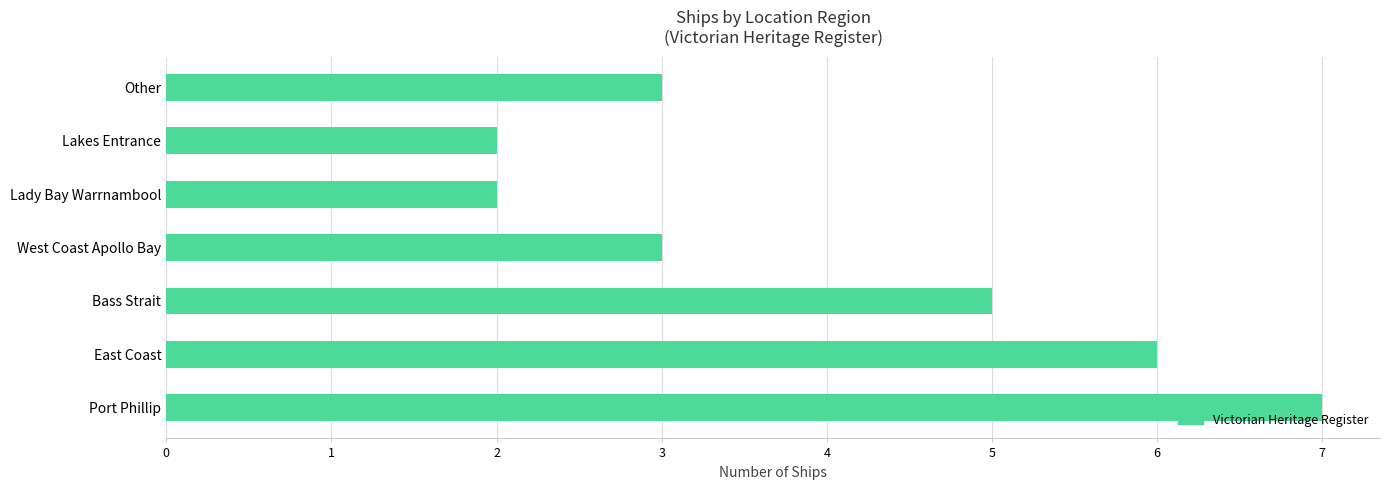

What is the sum of all values?

28